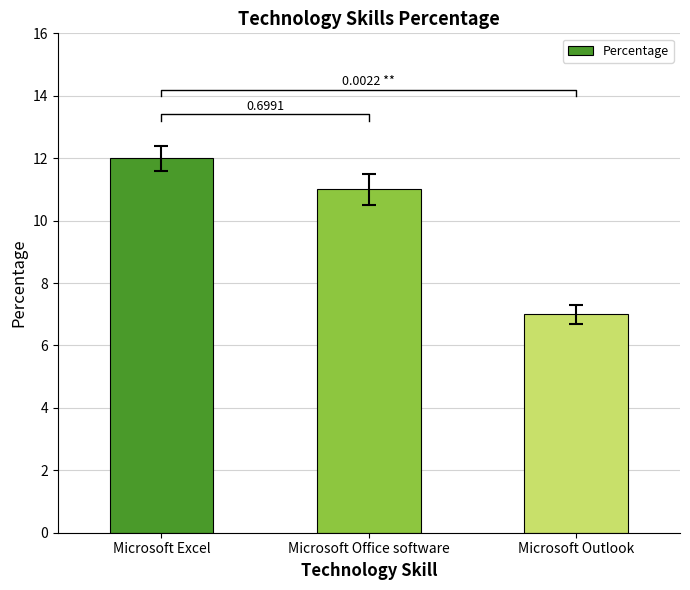

Reading left to right, transcribe all the data shown in this chart.

12	11	7